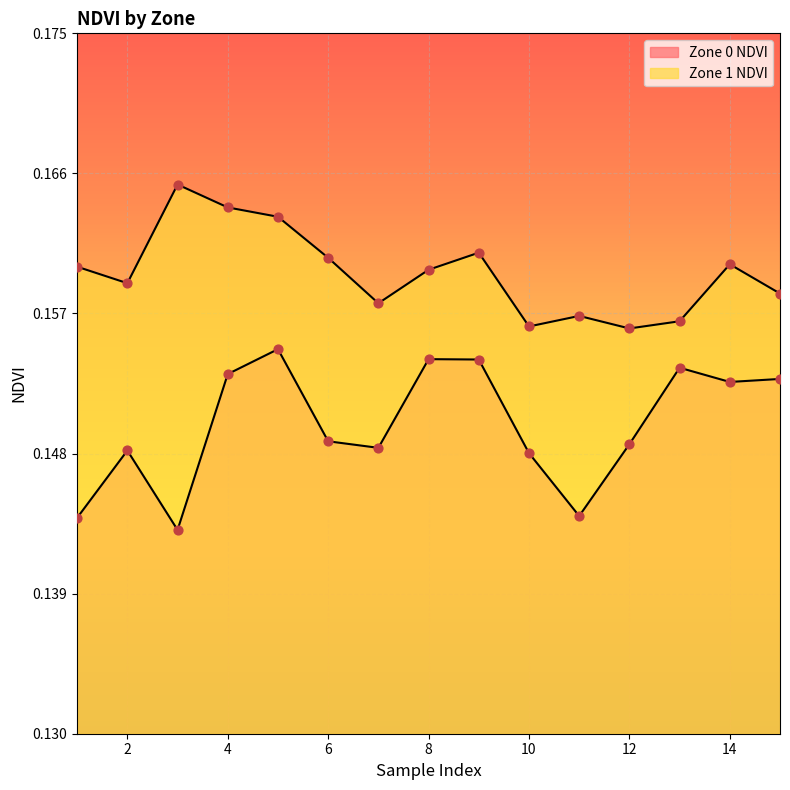

At how many categories does at least one series exceed 0?

15